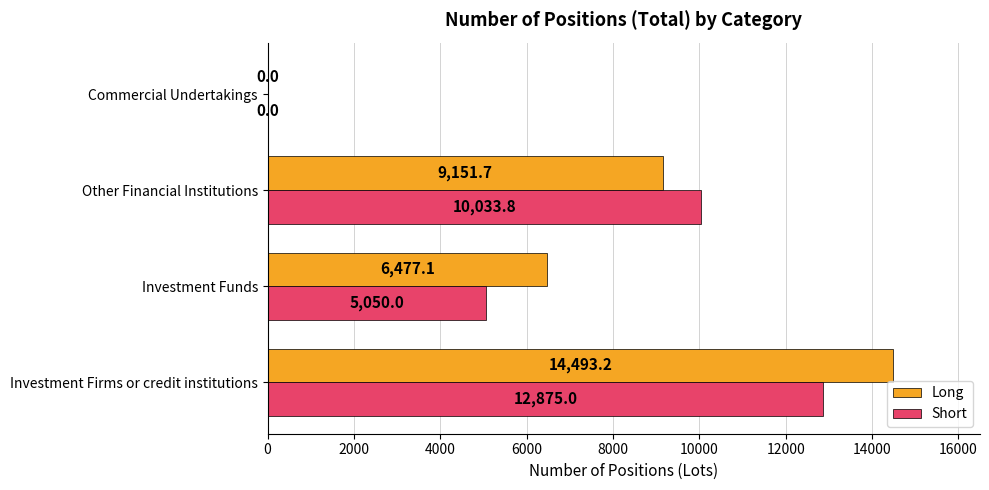

How many values in the Short series exceed 10033?

2